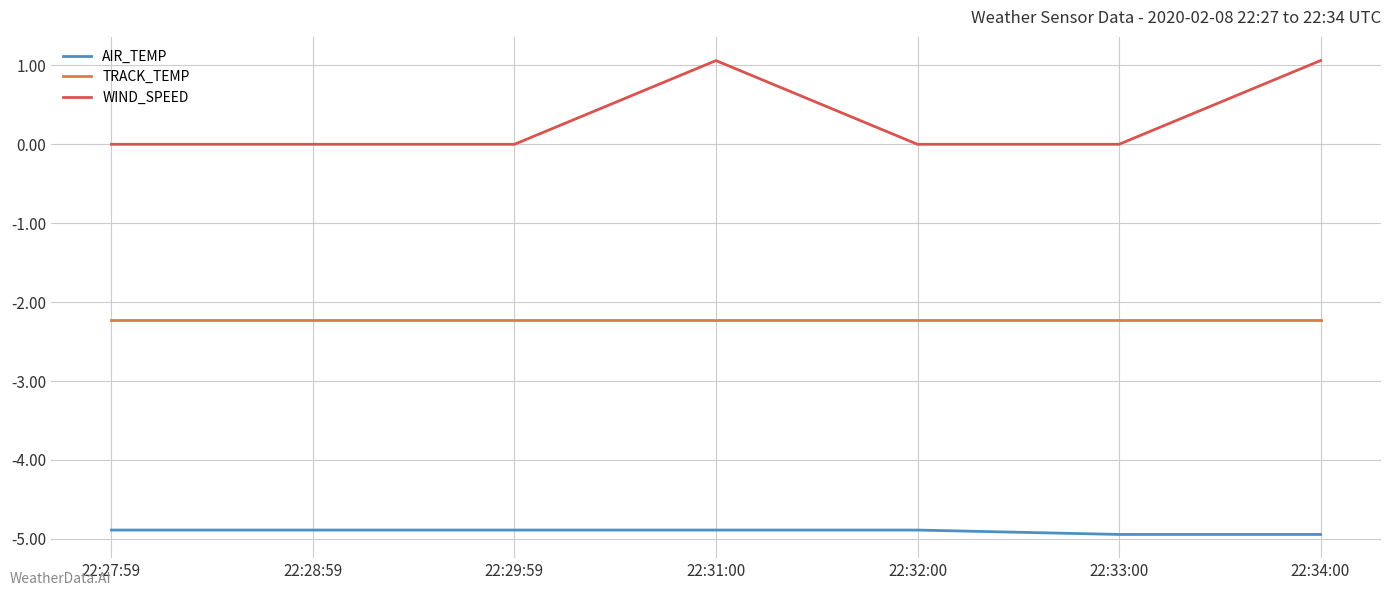

The TRACK_TEMP series shows -2.2 at 22:31:00. True or false?

True